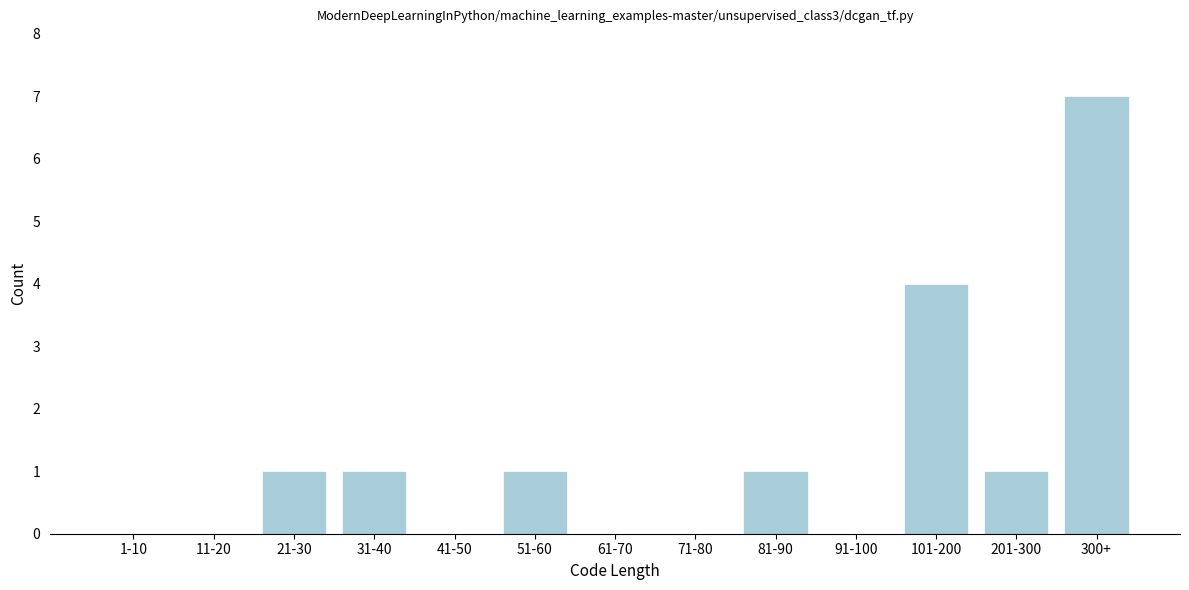

Reading left to right, what are all the values shown in this chart?

1-10=0	11-20=0	21-30=1	31-40=1	41-50=0	51-60=1	61-70=0	71-80=0	81-90=1	91-100=0	101-200=4	201-300=1	300+=7